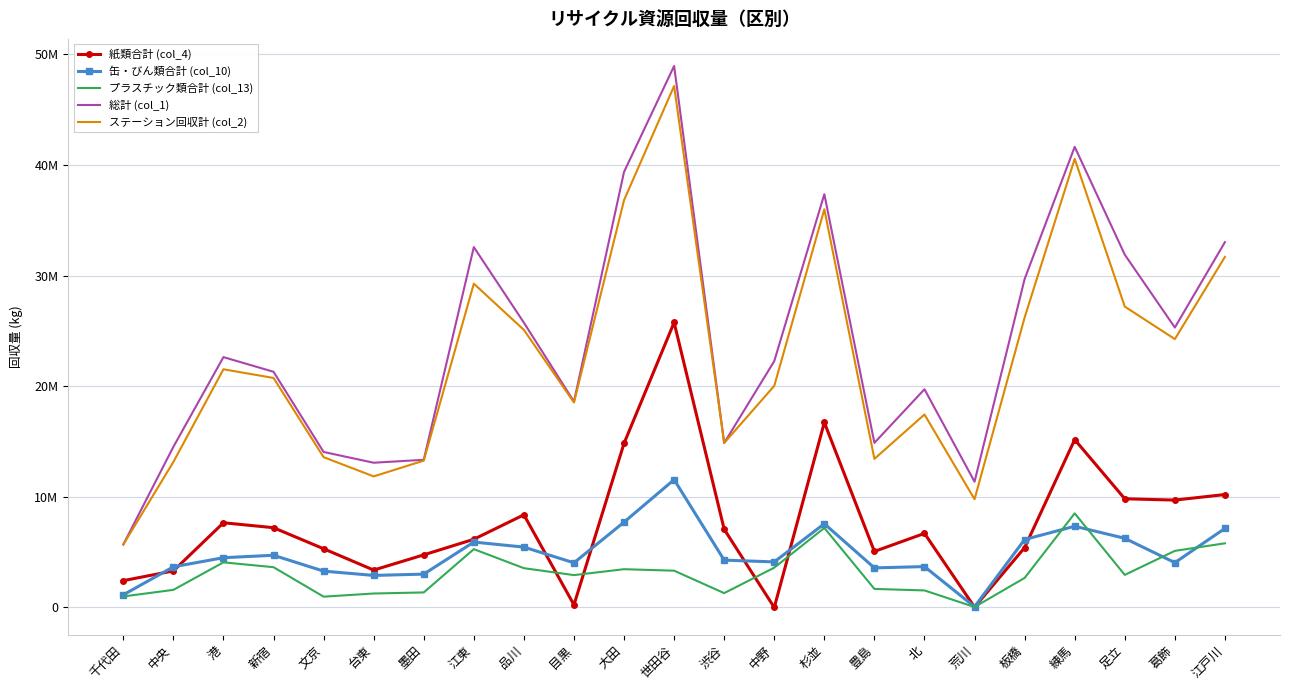

What is the value of the プラスチック類合計 (col_13) point at the 12th from the left?

3327398